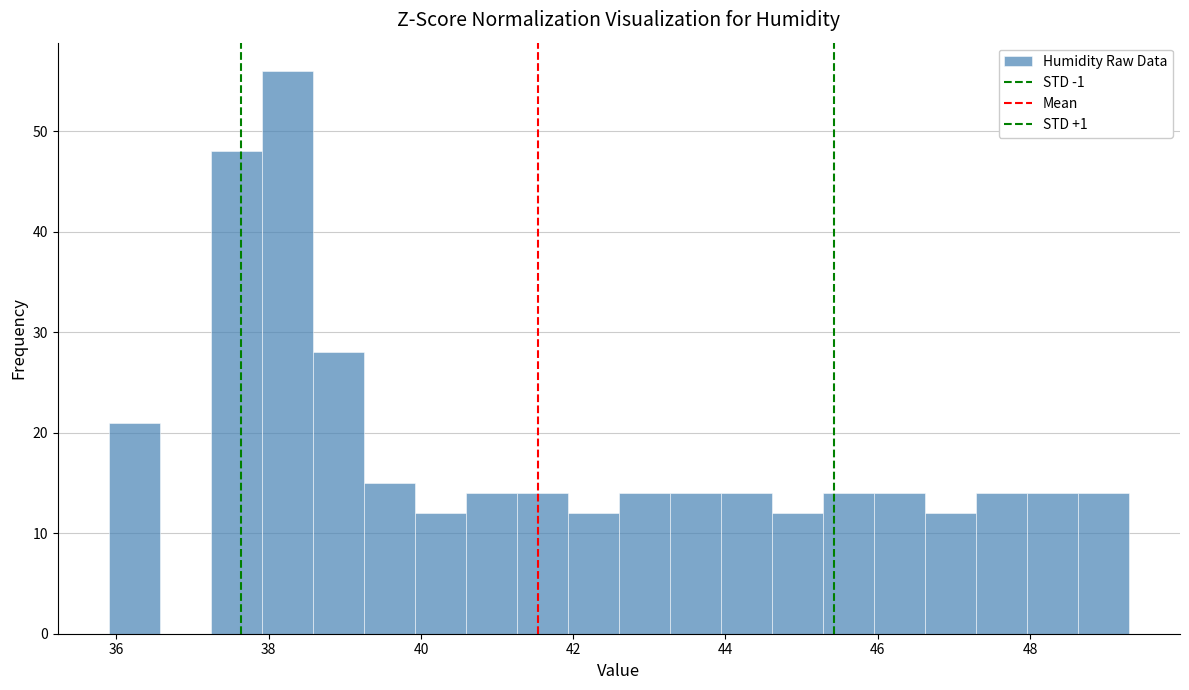

Around what value on the x-axis is the tallest bar? Give the approximate position of its centre, as read against the axis.

38.2